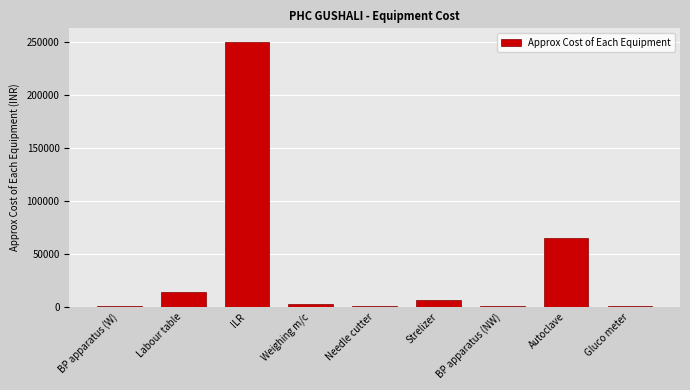

The chart shows a value of 100009 at Autoclave. True or false?

False